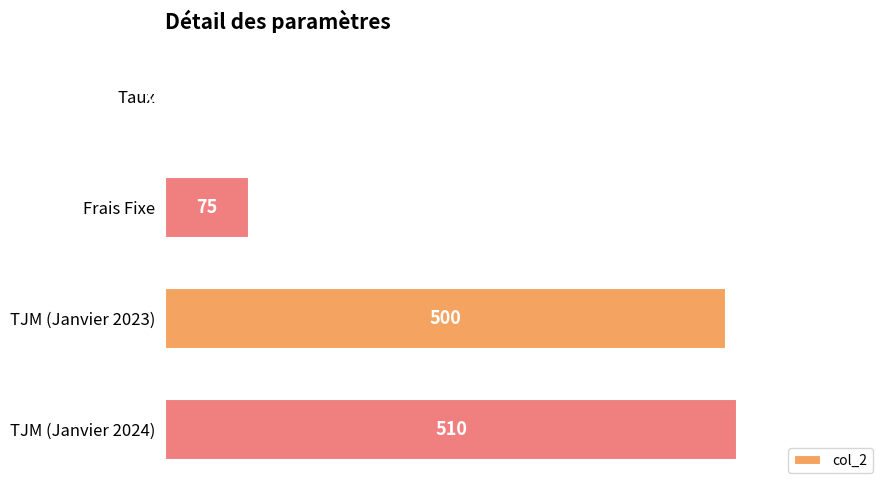

What is the sum of the values at TJM (Janvier 2024) and Frais Fixe?

585.0